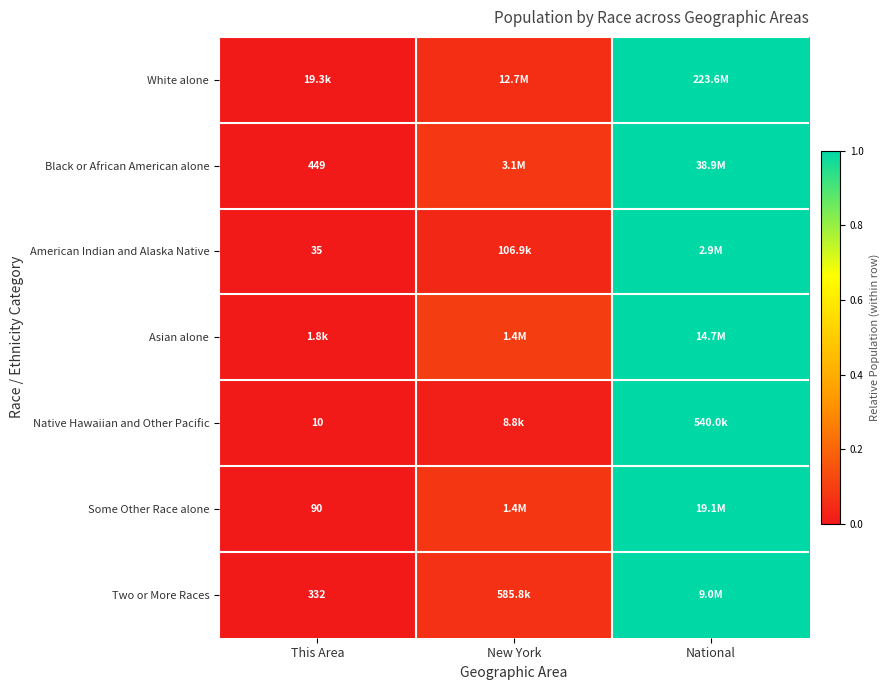

Which label corresponds to the smallest value in the chart?

This Area